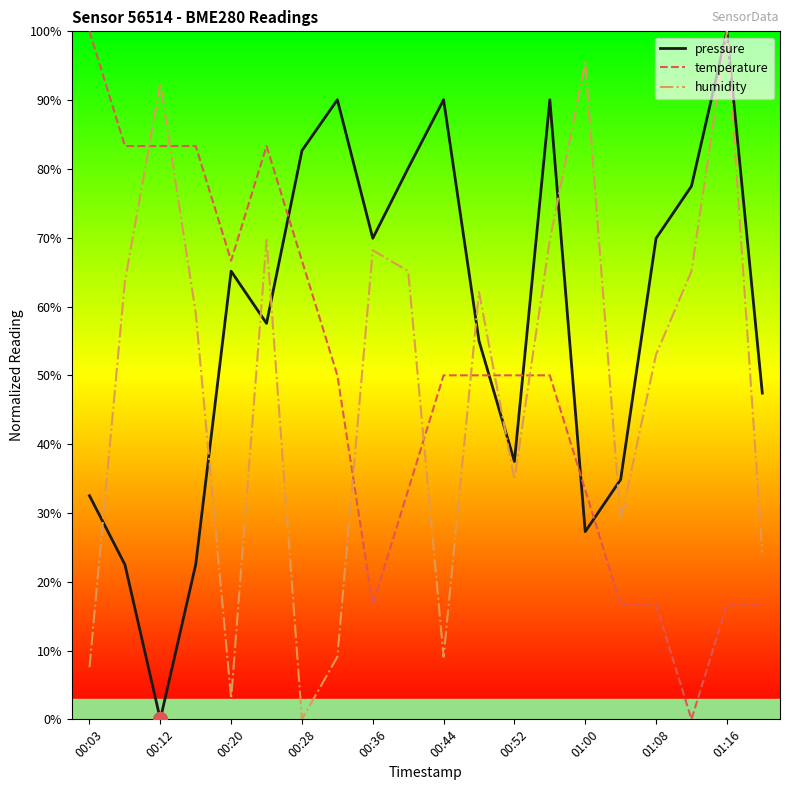

What is the greatest value displayed?

100.0